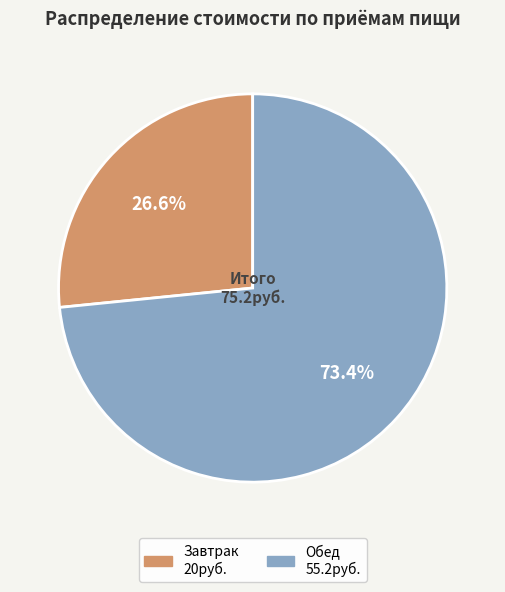

How many segments does this pie chart have?

2